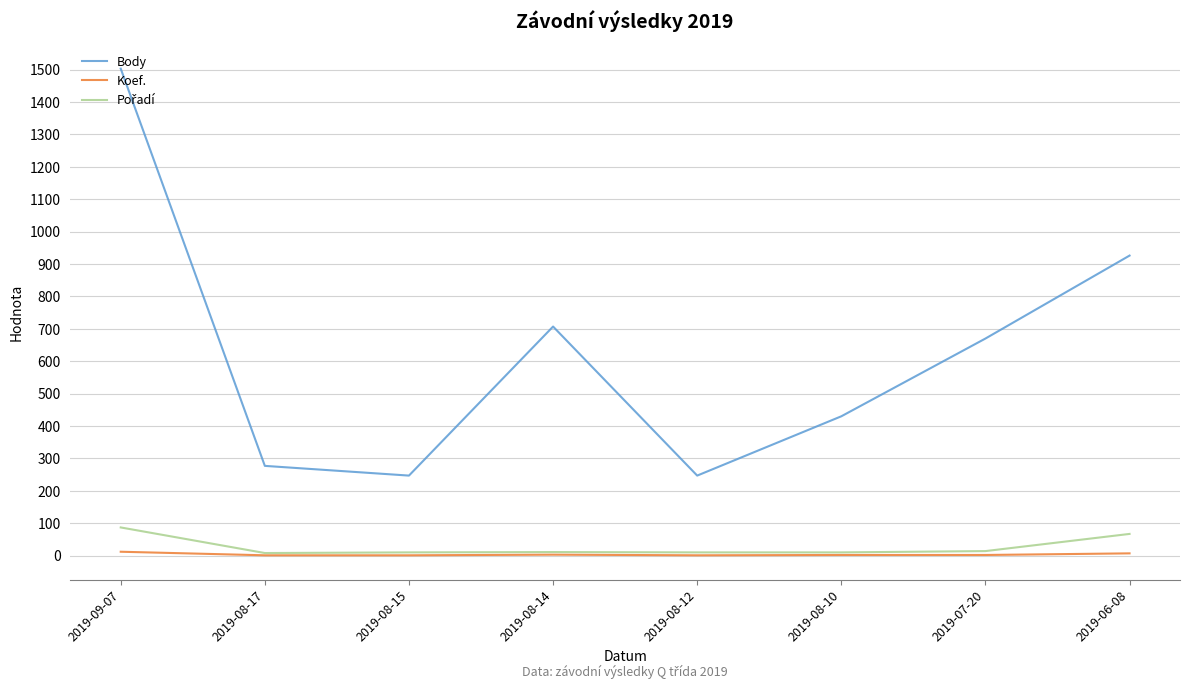

What is the difference between the highest and lowest values at 2019-07-20?

668